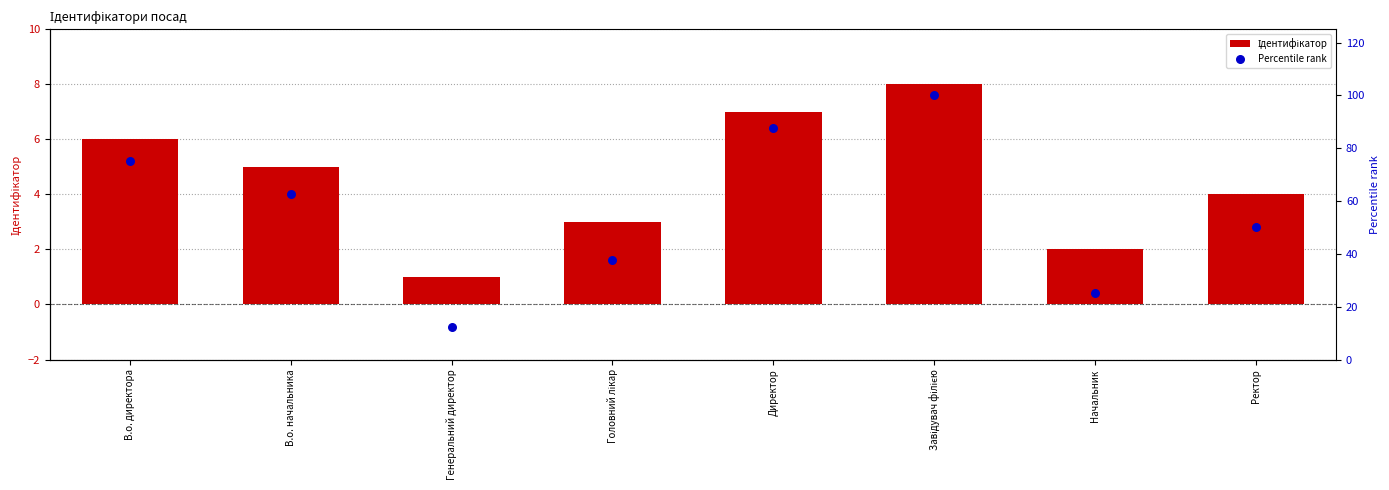

Which series has the widest spread of Y values?

Percentile rank